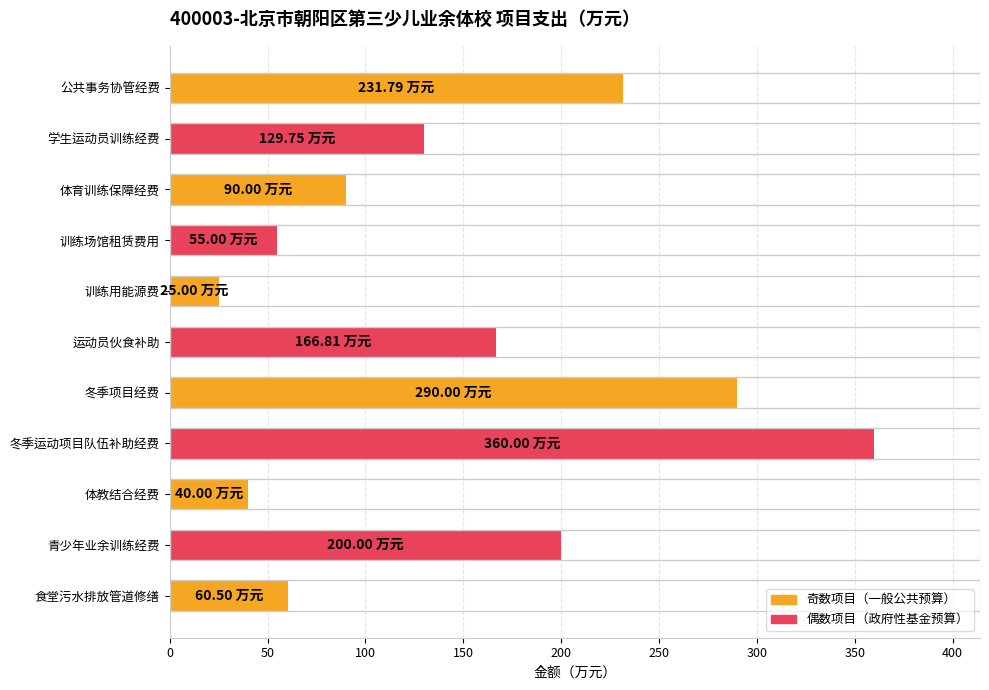

Which category has the highest value across all series?

冬季运动项目队伍补助经费